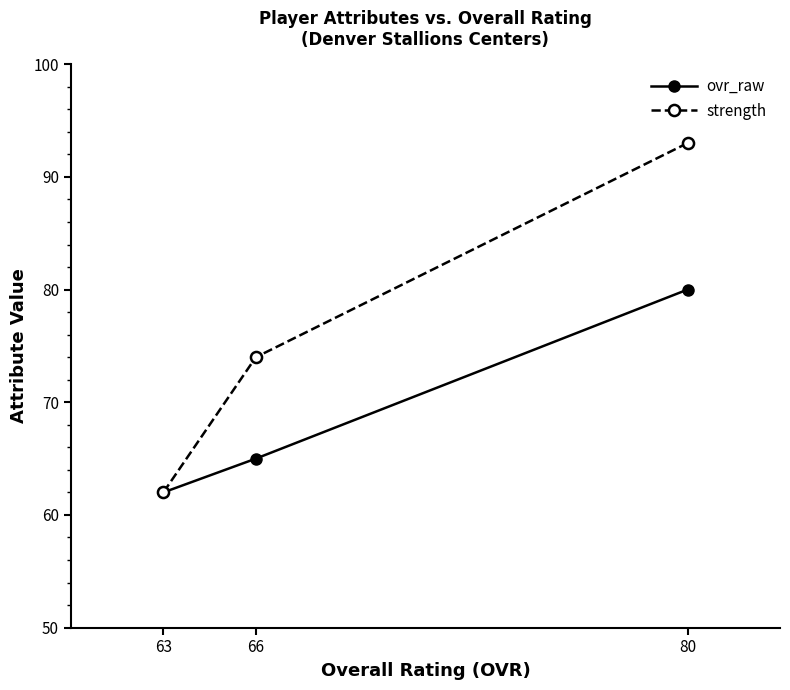

True or false: strength has a value of 102 at 66.

False